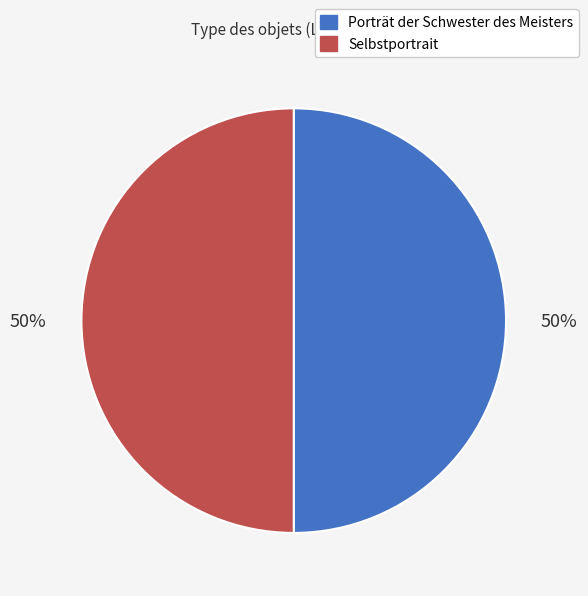

Is it true that Porträt der Schwester des Meisters is 50% of the pie?

True